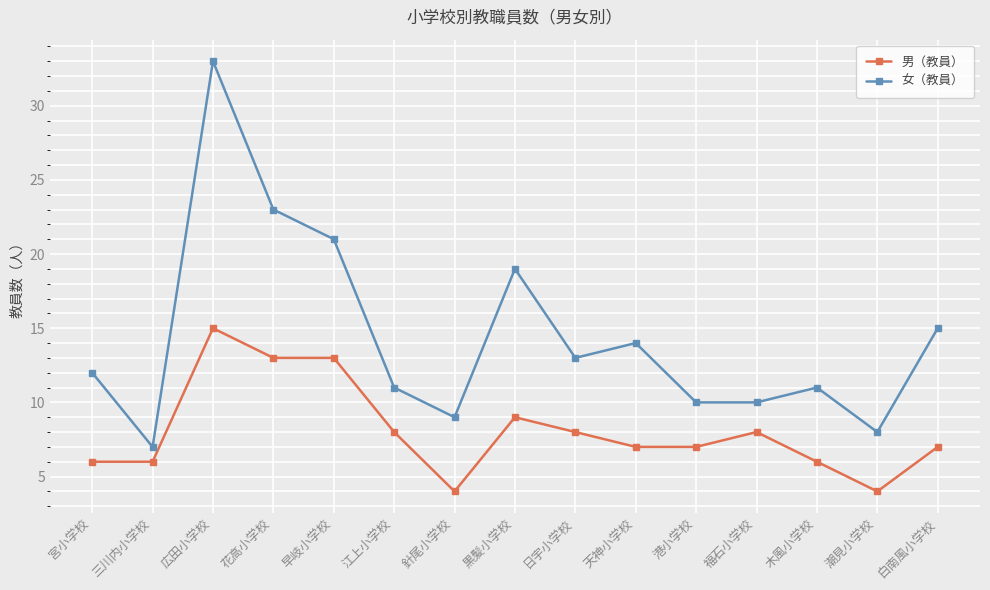

What is the difference between the highest and lowest values at 針尾小学校?

5